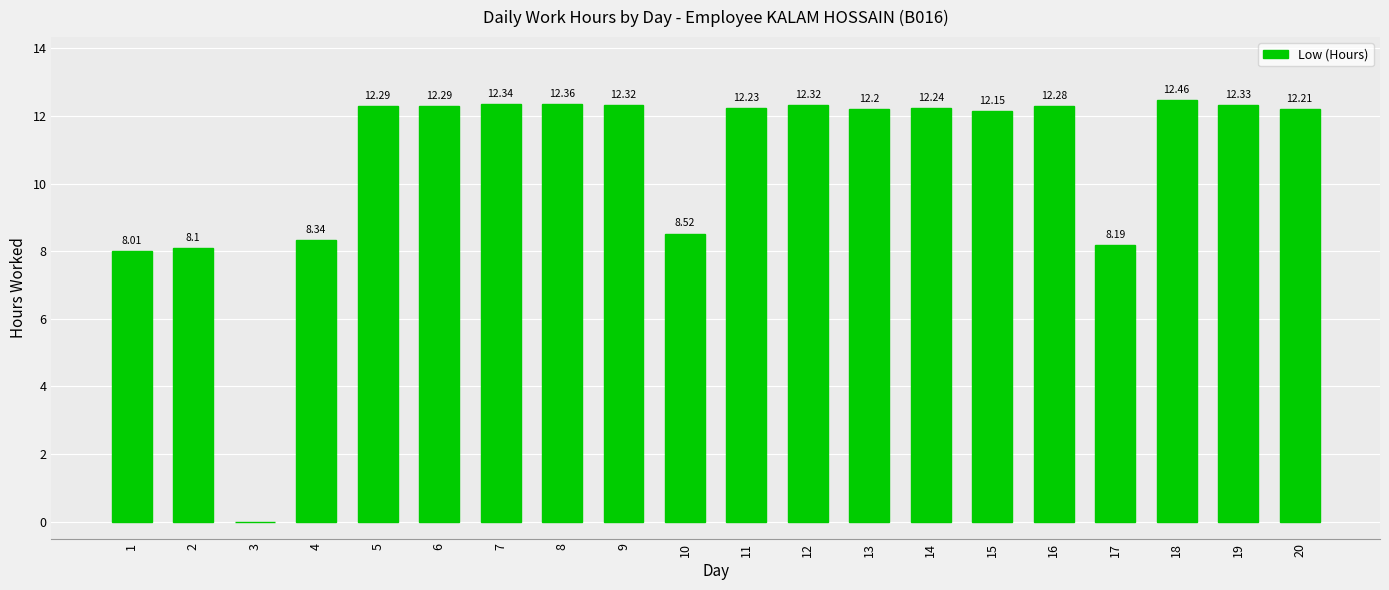

Count the number of values greater than 12.

14